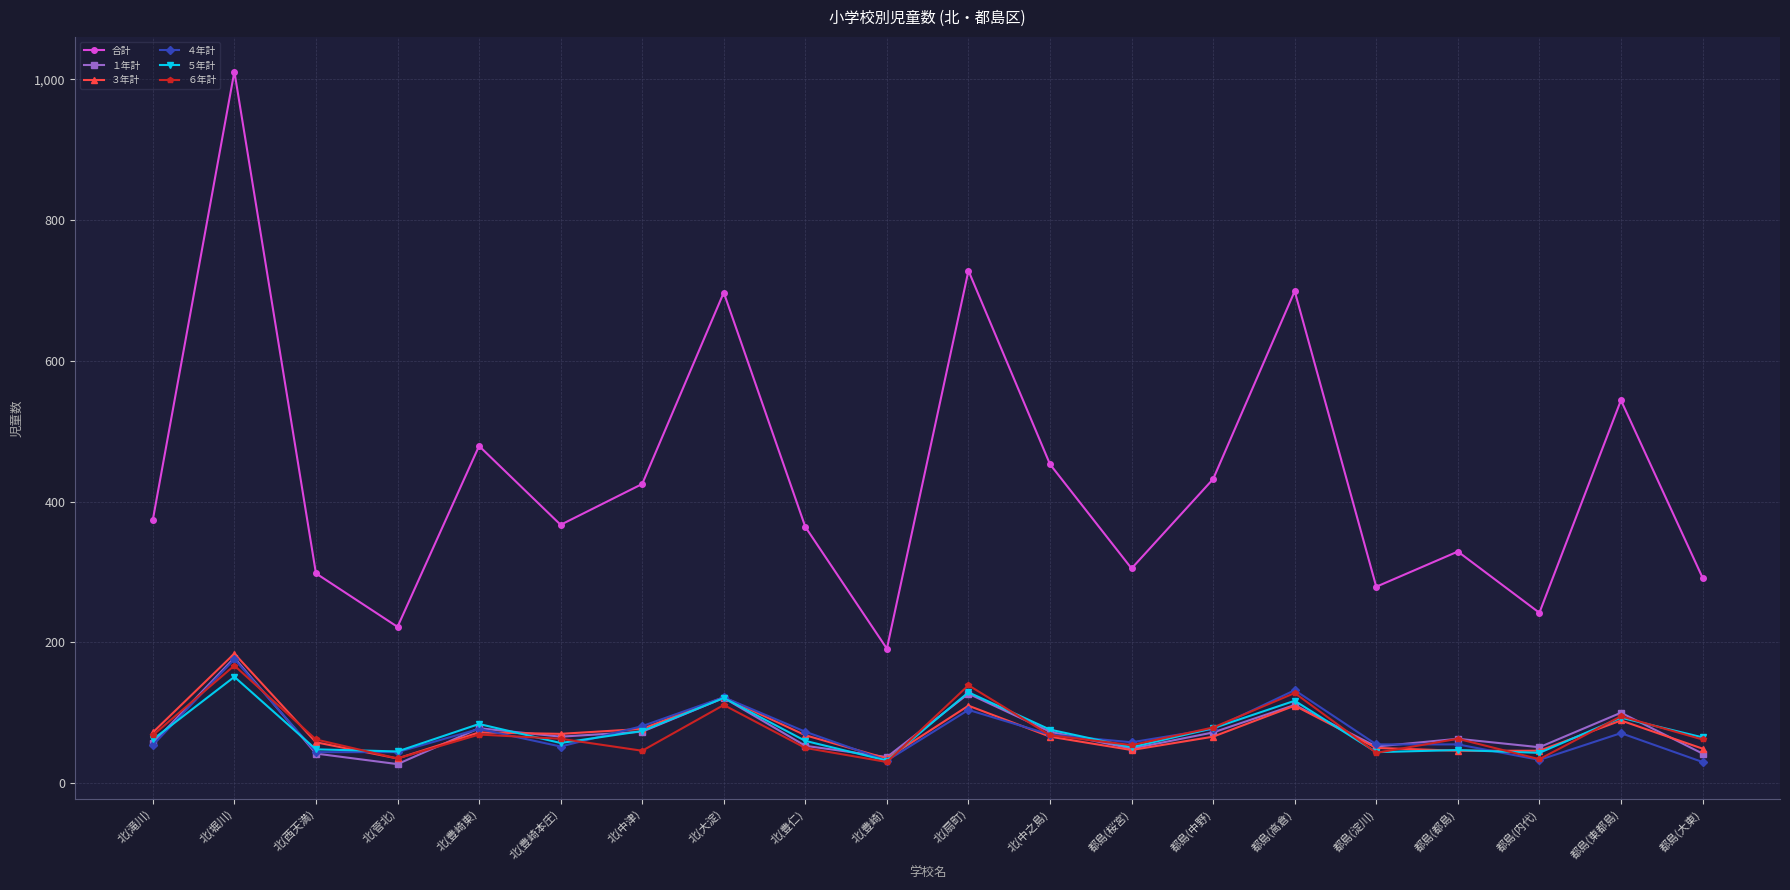

What is the difference between the highest and lowest values at 北(豊崎本庄)?

315